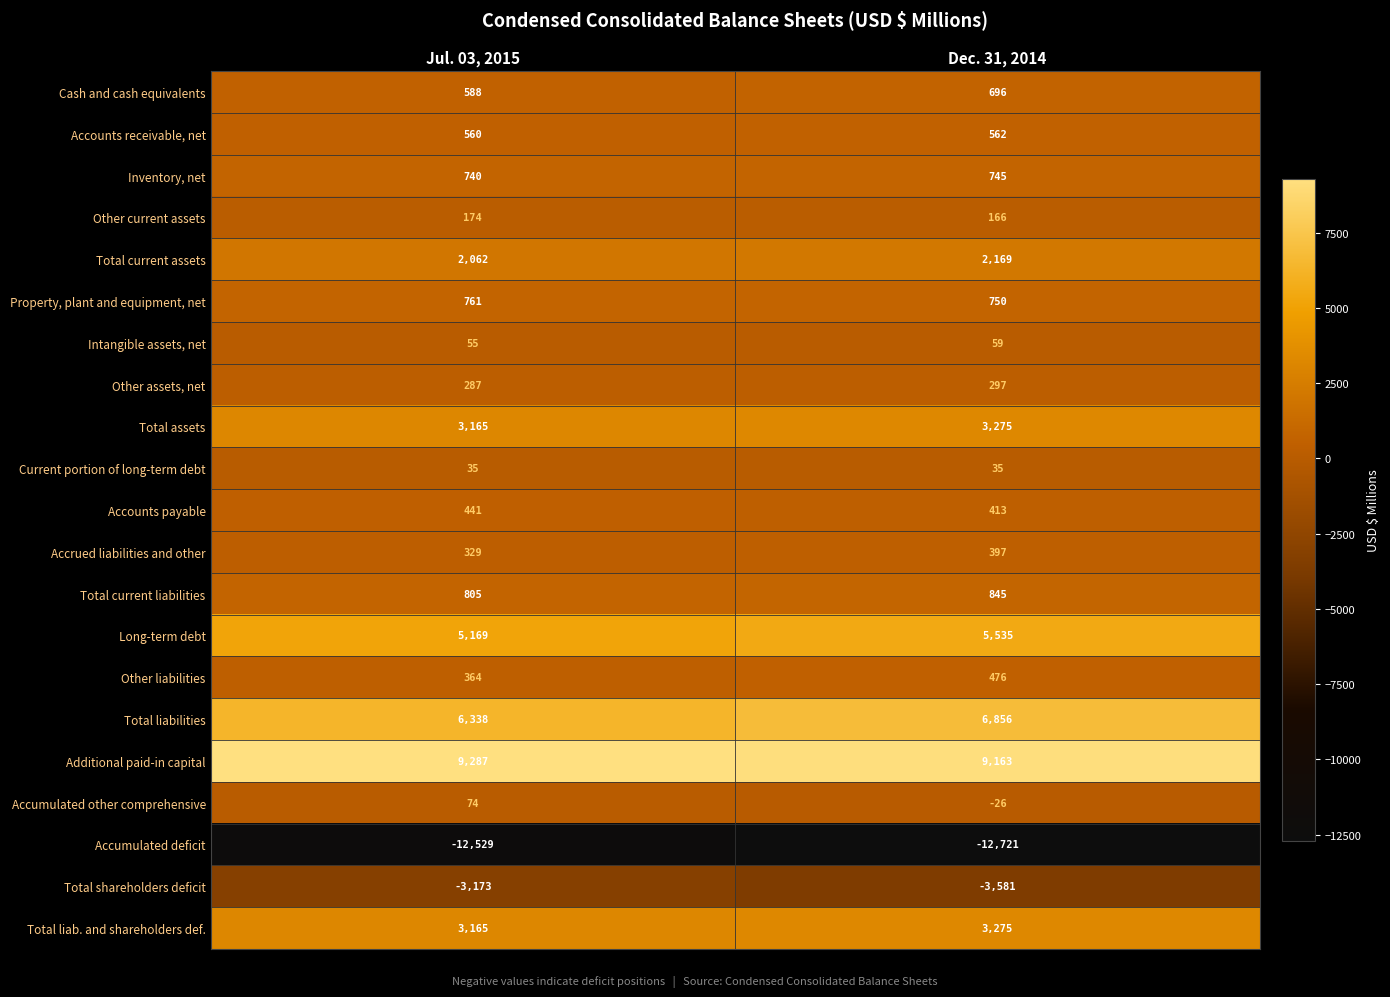

Read the Other assets, net value at Jul. 03, 2015, to the nearest 5.

285